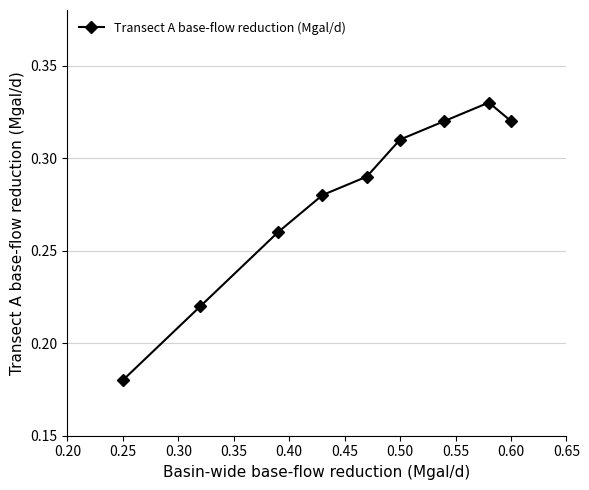

What is the sum of all values?

2.5